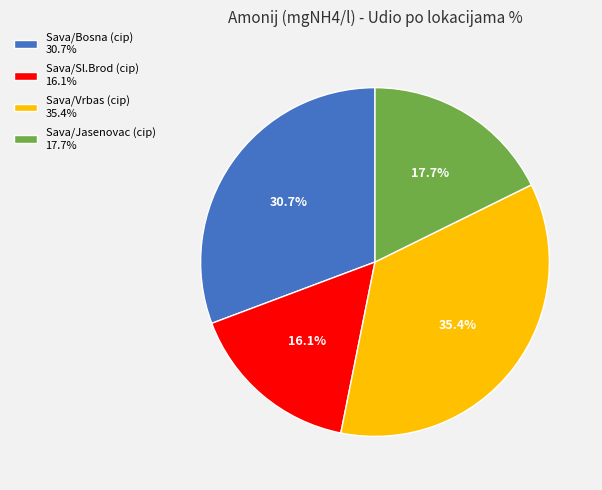

Is there any slice that represents more than half of the pie?

No